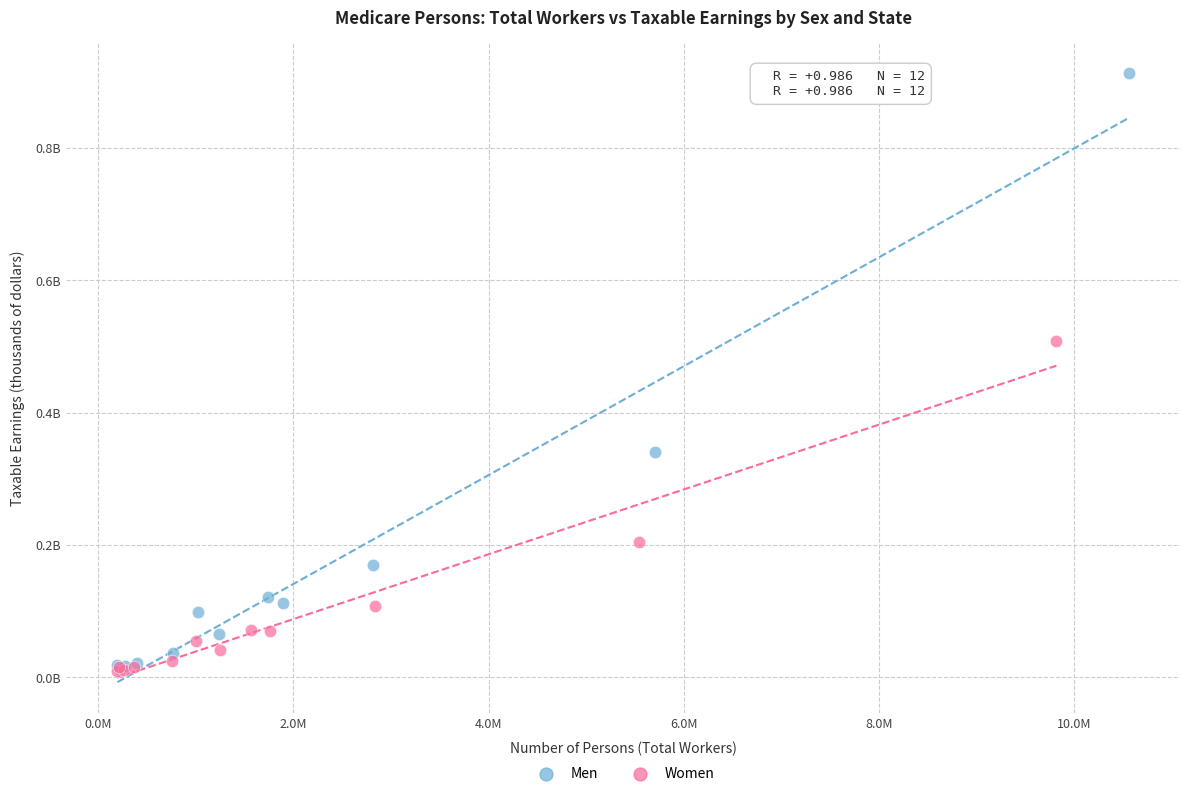

Which series has the largest Y range (max minus min)?

Men